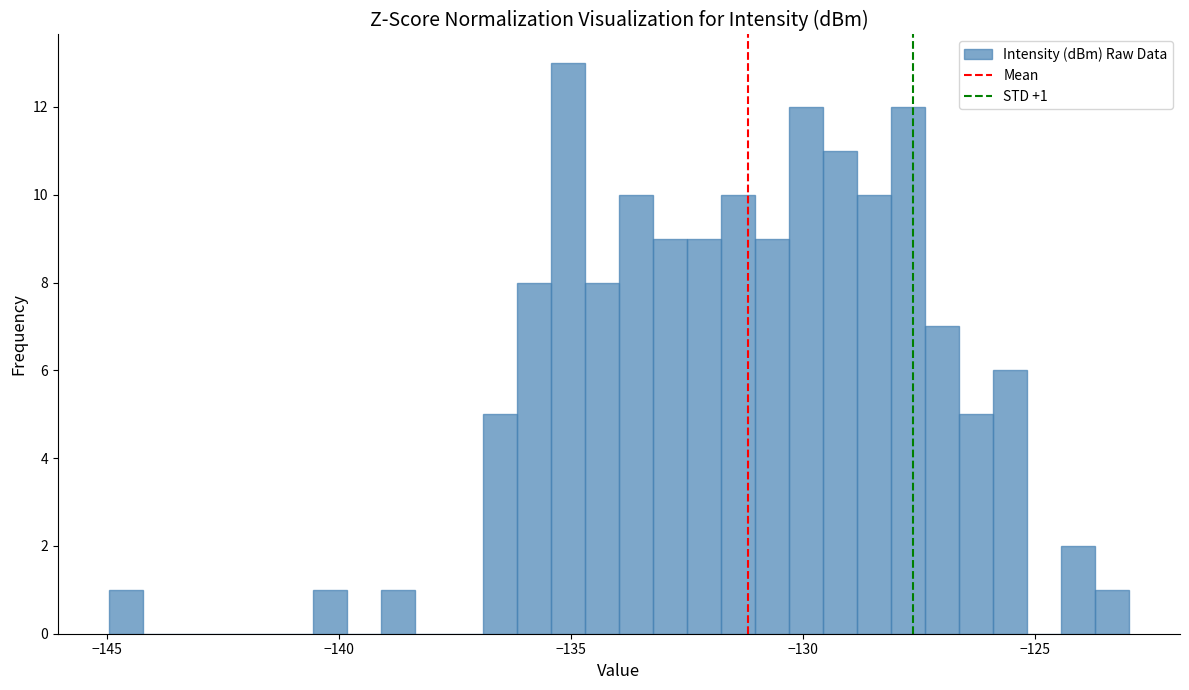

Read against the x-axis, roughly where is the centre of the tallest bar?

-135.0